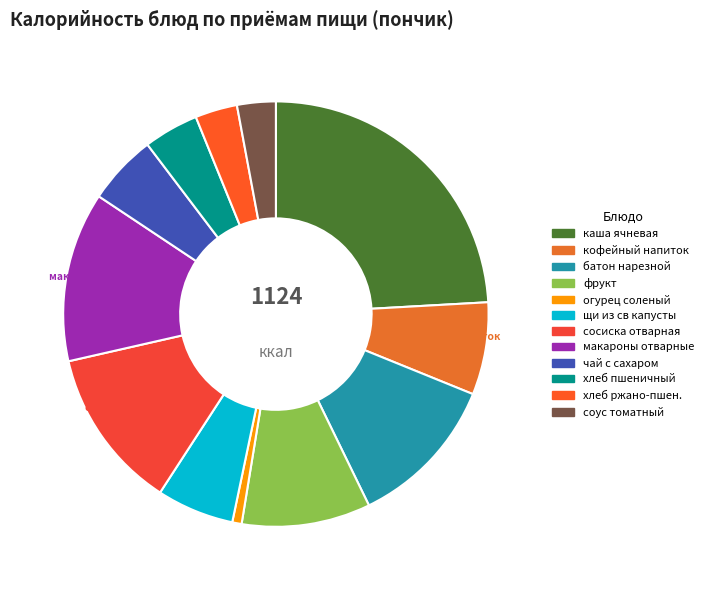

How many segments does this pie chart have?

12